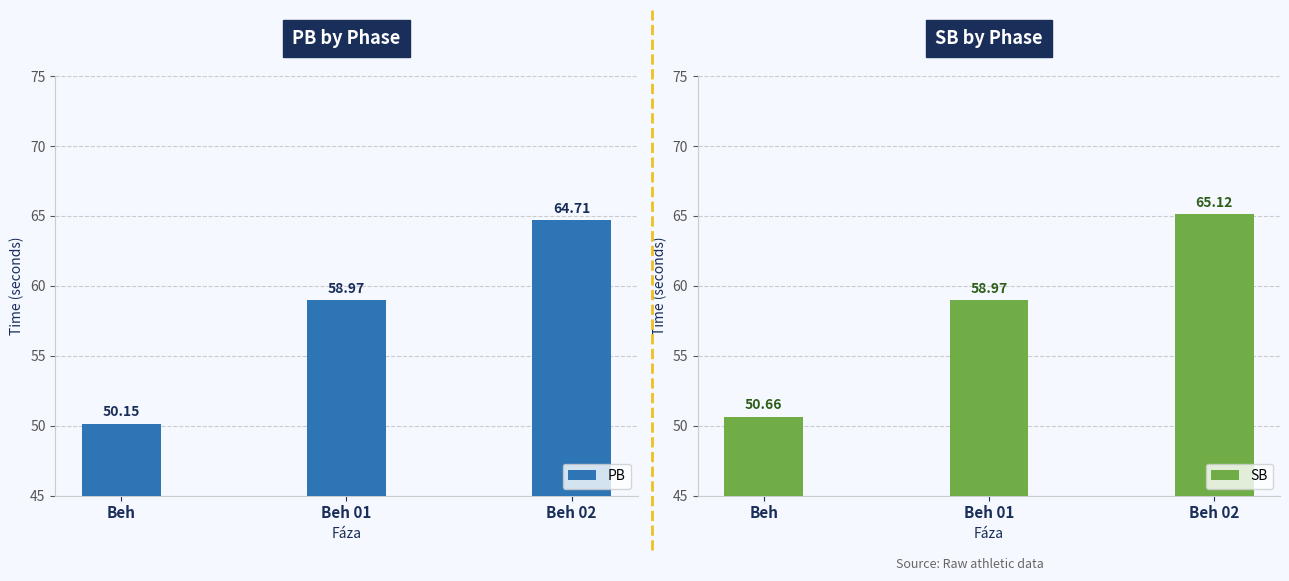

What is the difference between the SB values at Beh 02 and Beh 01?

6.2